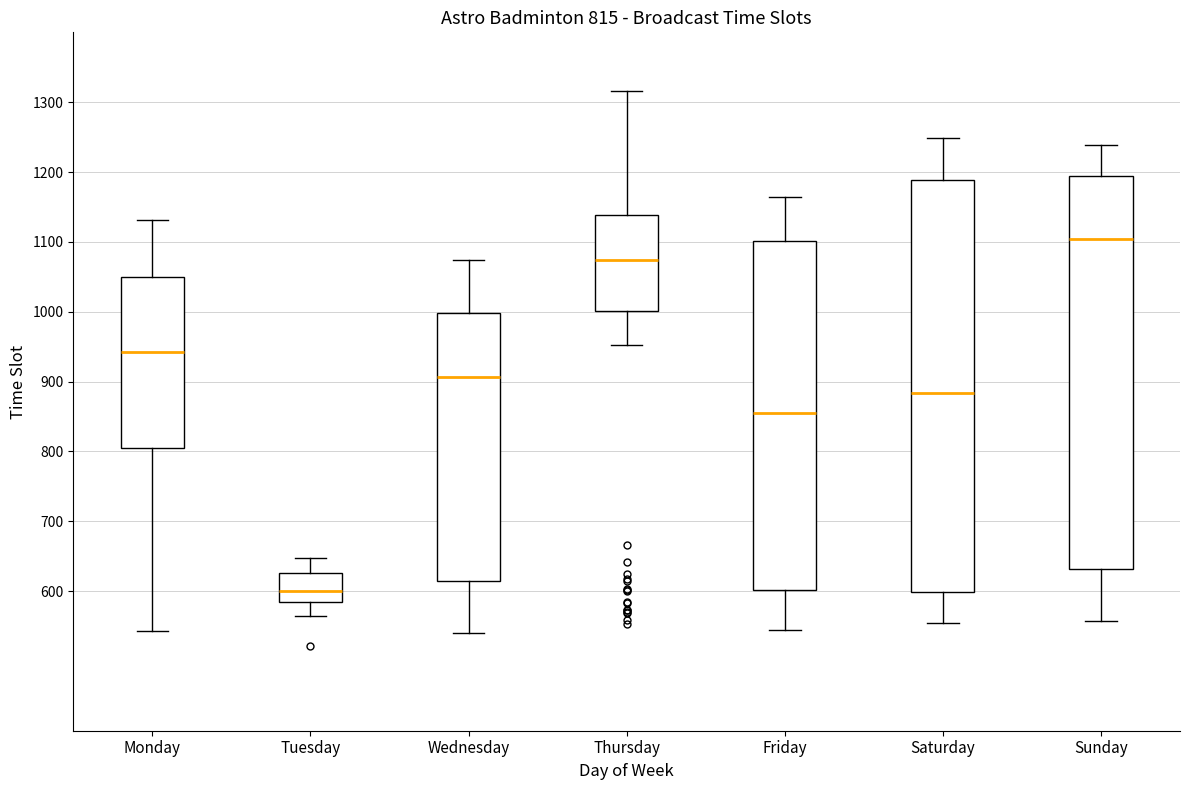

Which box's median line is the highest?

Sunday